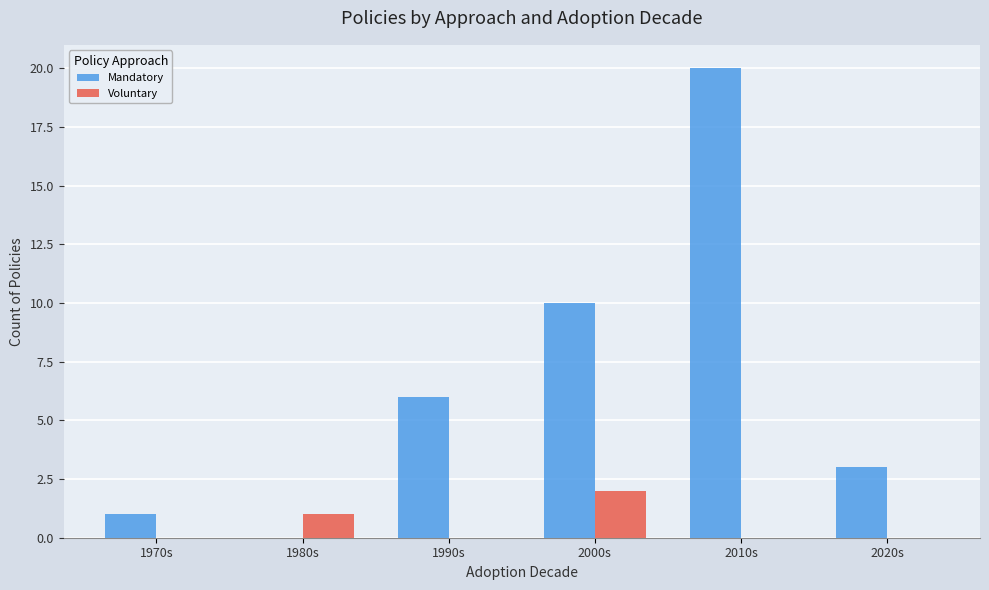

At which category is the sum across all series the highest?

2010s